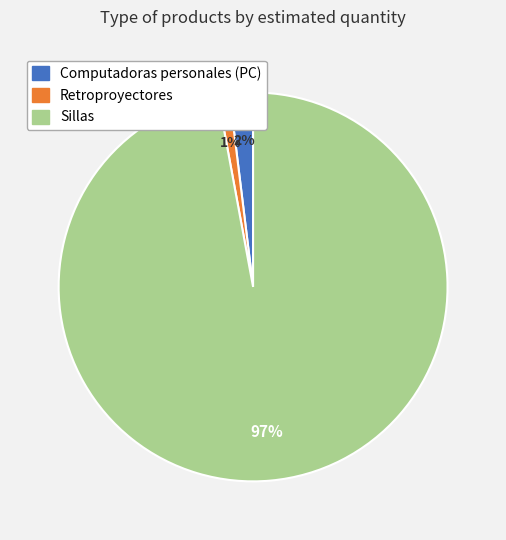

Approximately how many times larger is the value at Retroproyectores compared to Computadoras personales (PC)?

0.5